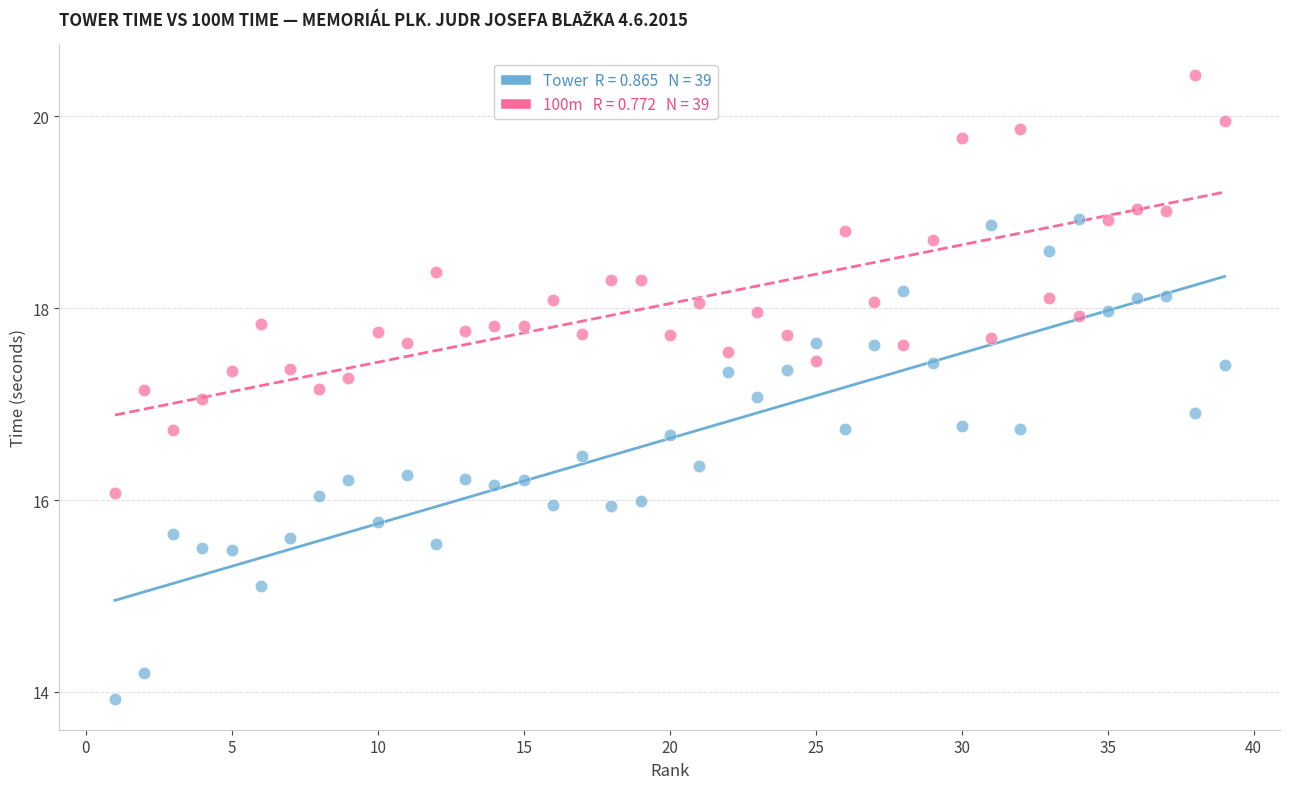

Across all data points, what is the range of Y values (max minus min)?

6.5